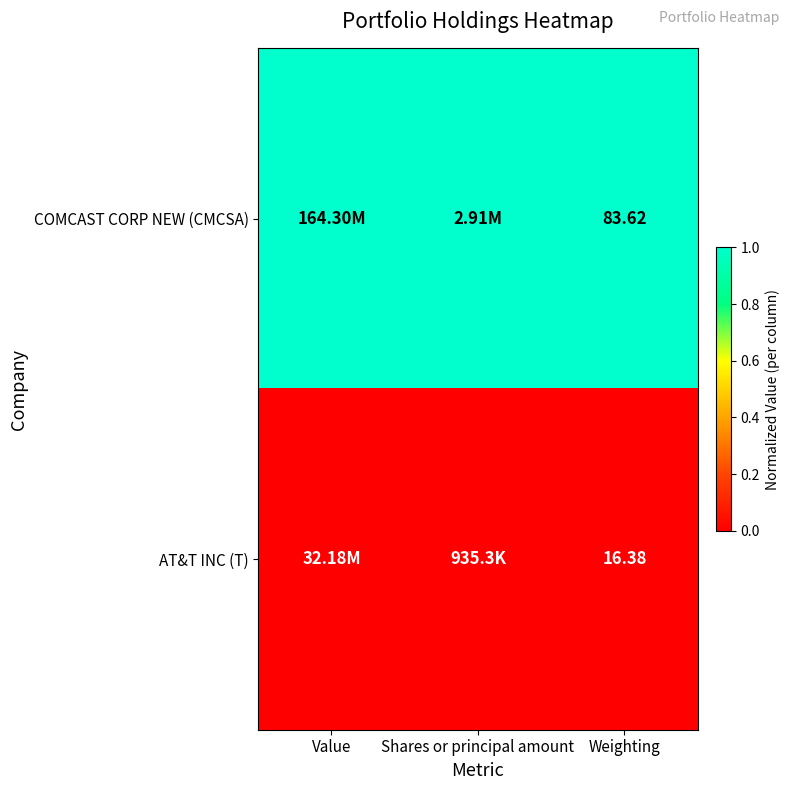

Is the value of AT&T INC (T) at Weighting greater than the value of COMCAST CORP NEW (CMCSA) at Weighting?

No